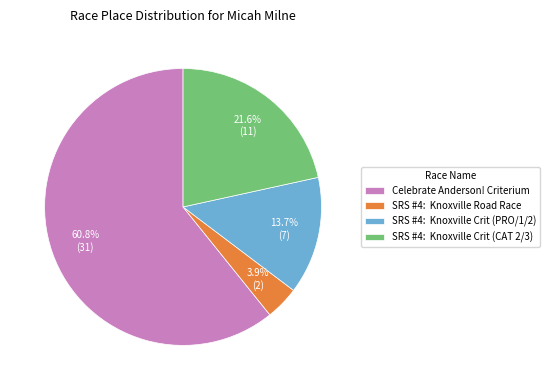

Between SRS #4: Knoxville Road Race and SRS #4: Knoxville Crit (CAT 2/3), which is larger?

SRS #4: Knoxville Crit (CAT 2/3)